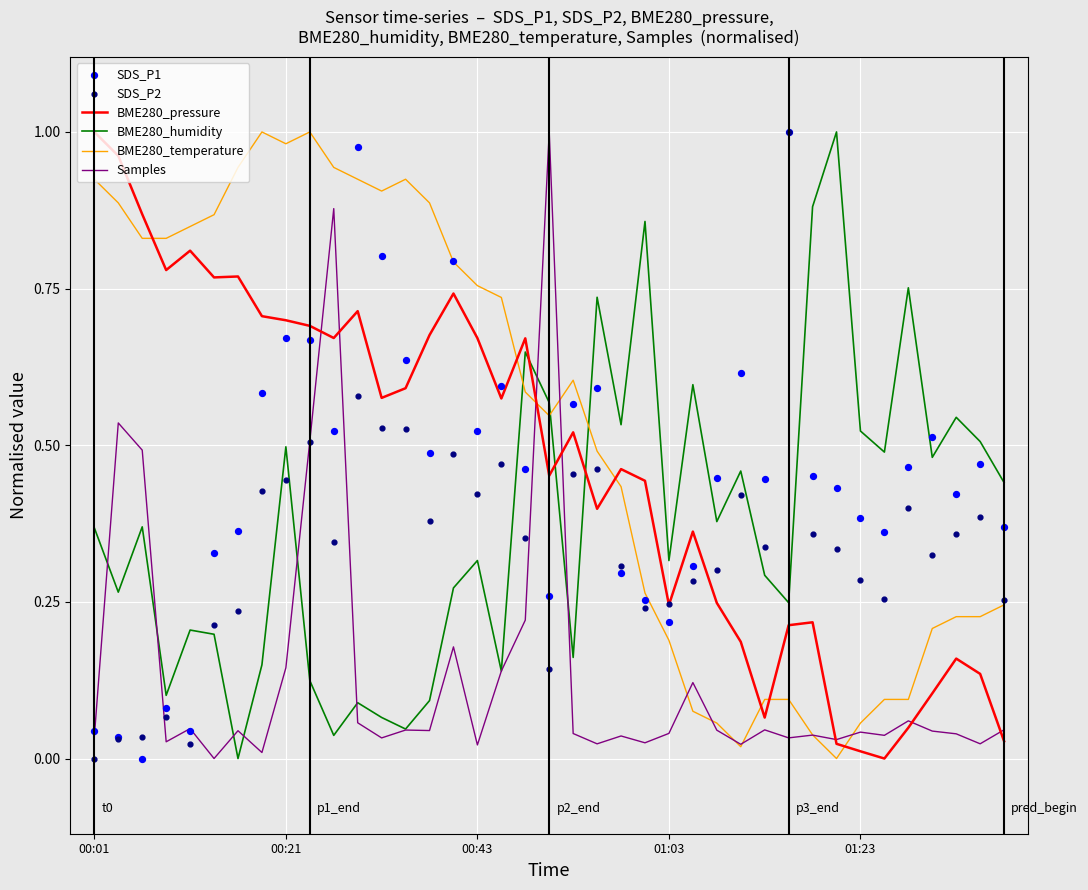

Which series contains the highest Y value?

BME280_pressure